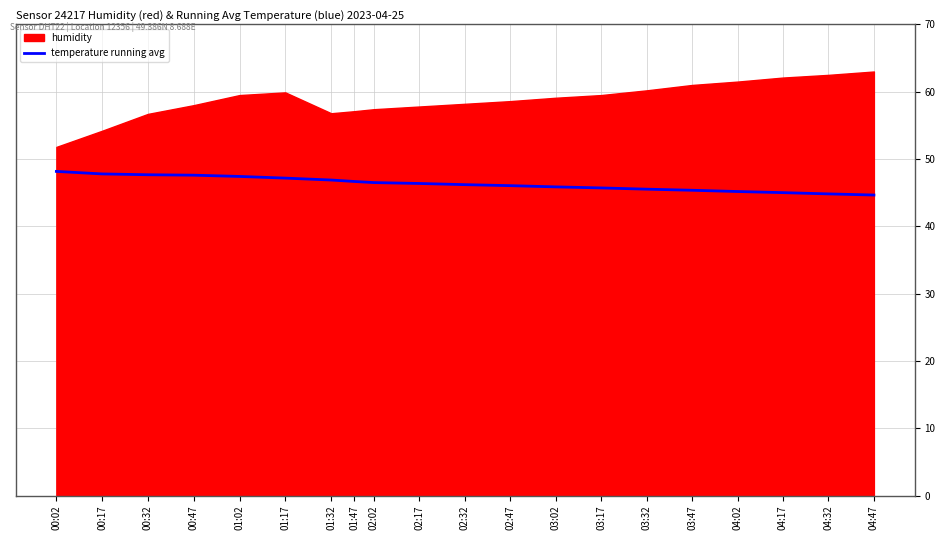

True or false: the data shows 46.4 at 02:17.

True